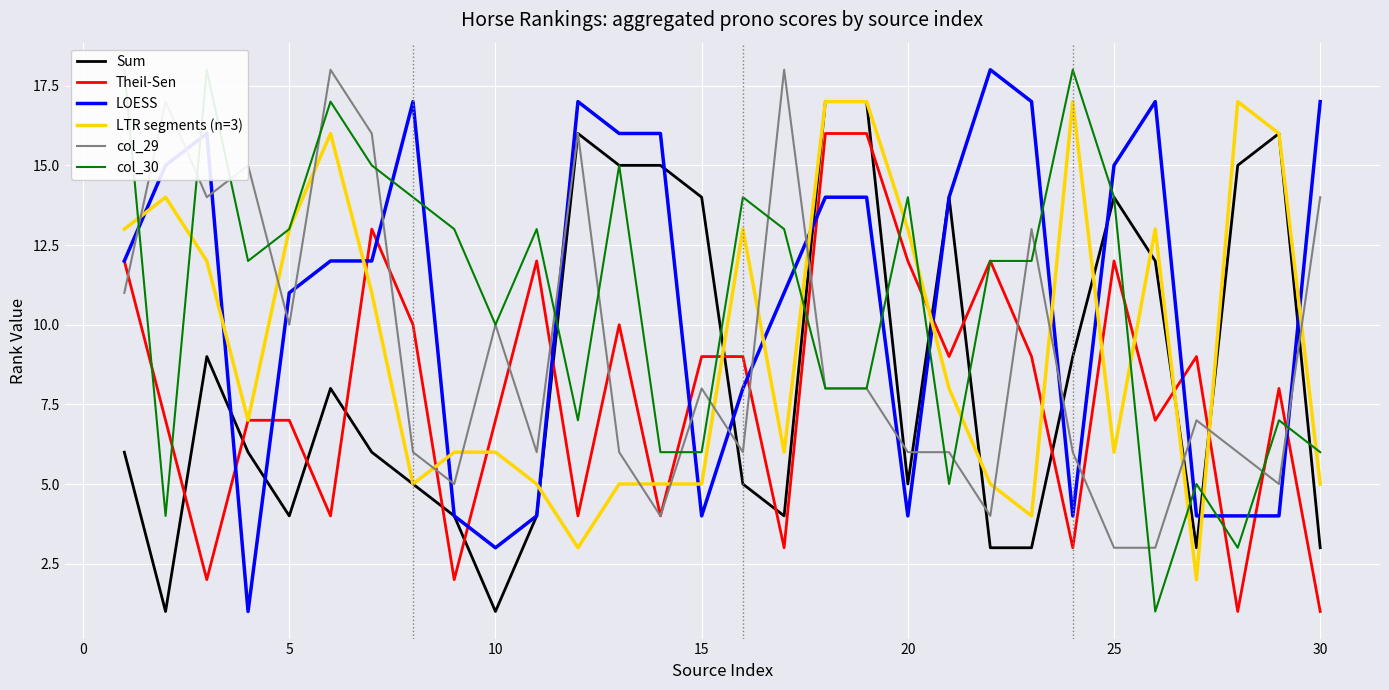

The value of Sum at 15 is 22. True or false?

False